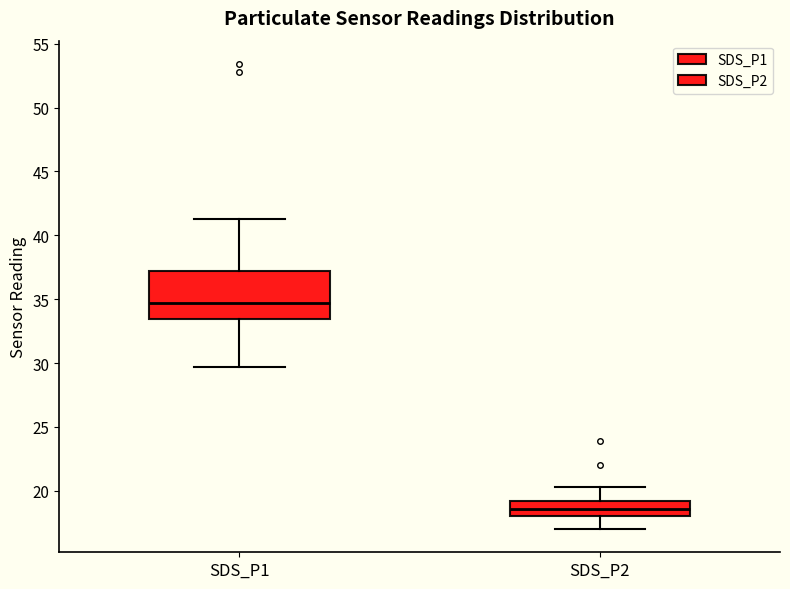

Reading left to right, read every box against the y-axis: the position of its median line, the range the box covers, and the ends of its whiskers. The values are not printed on the chart, so give them approximately, as read against the axis.

SDS_P1: median 34.5, box 33.5 to 37.0, whiskers 29.5 to 41.5
SDS_P2: median 18.5, box 18.0 to 19.0, whiskers 17.0 to 20.5